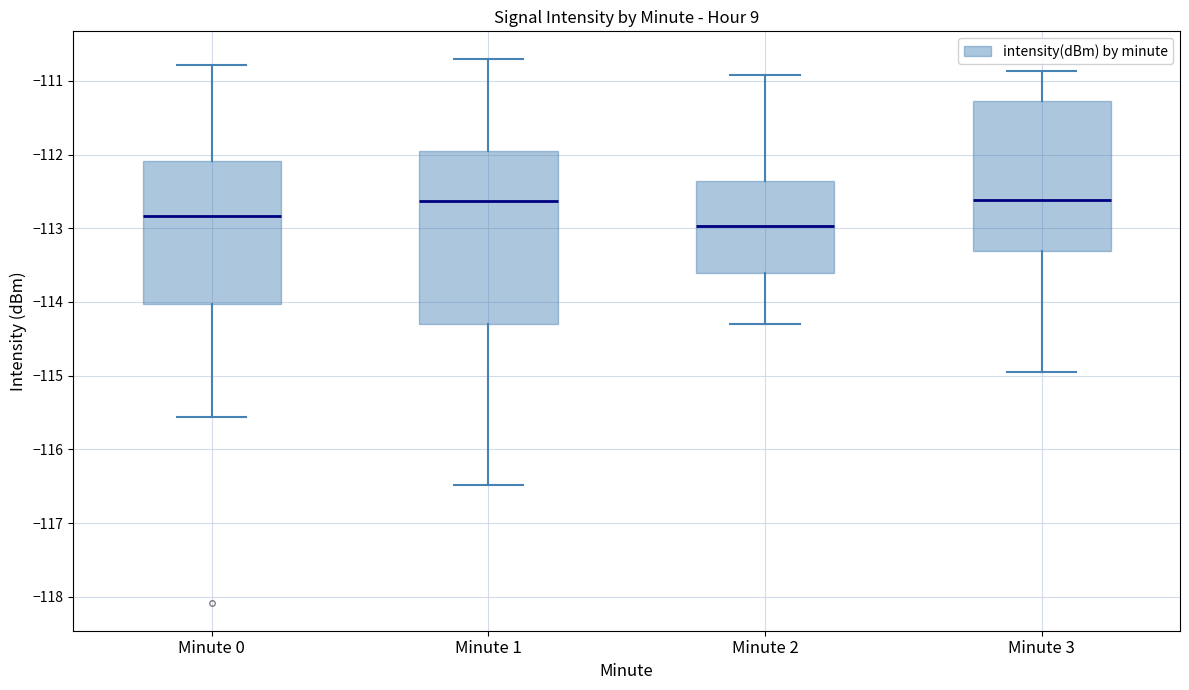

Which box is the tallest, from its lower edge to its upper edge?

Minute 1